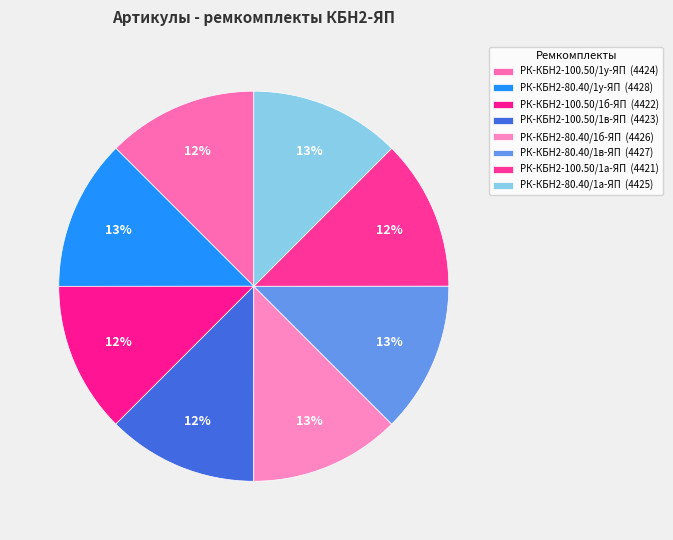

Count the number of slices in the pie.

8